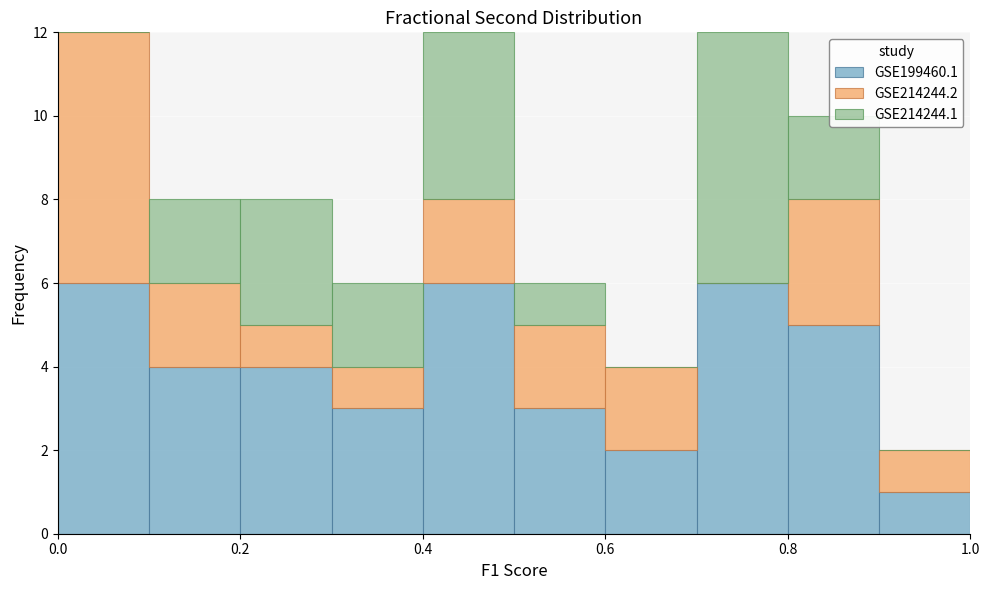

What is the total height of the stacked bar covering 0.9 to 1.0 on the x-axis? The values are not printed on the chart, so give them approximately, as read against the axis.

2